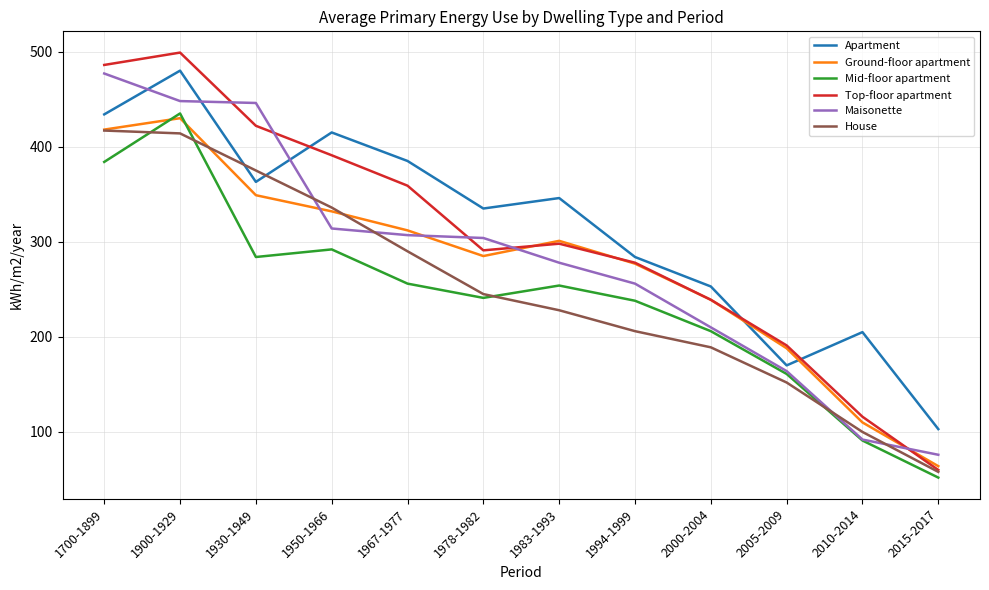

Where do House and Maisonette first cross each other?

1930-1949 and 1950-1966